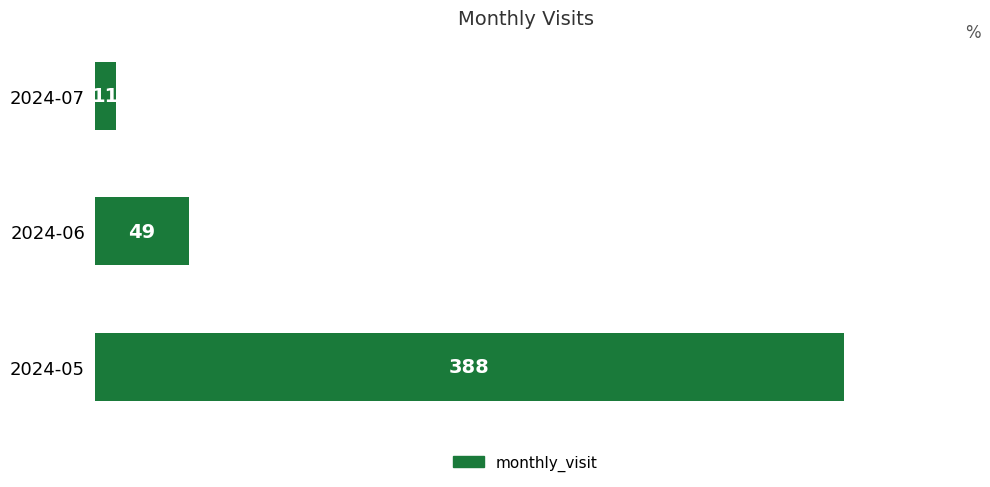

What is the difference between the maximum and second lowest values?

339